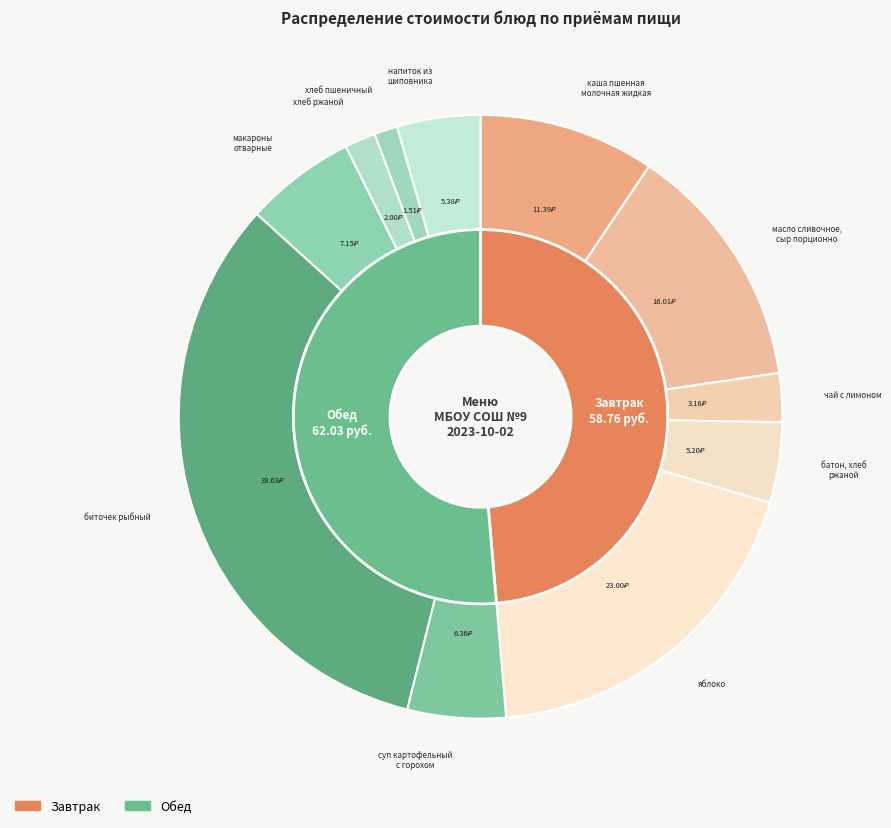

Is it true that батон, хлеб
ржаной is 4% of the pie?

True